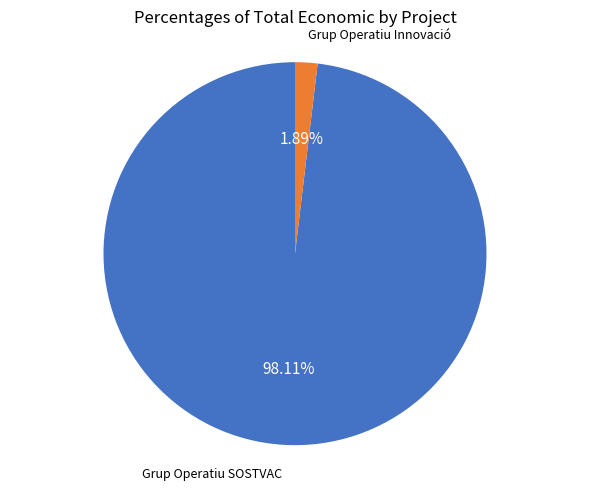

Is there a majority slice in this chart?

Yes